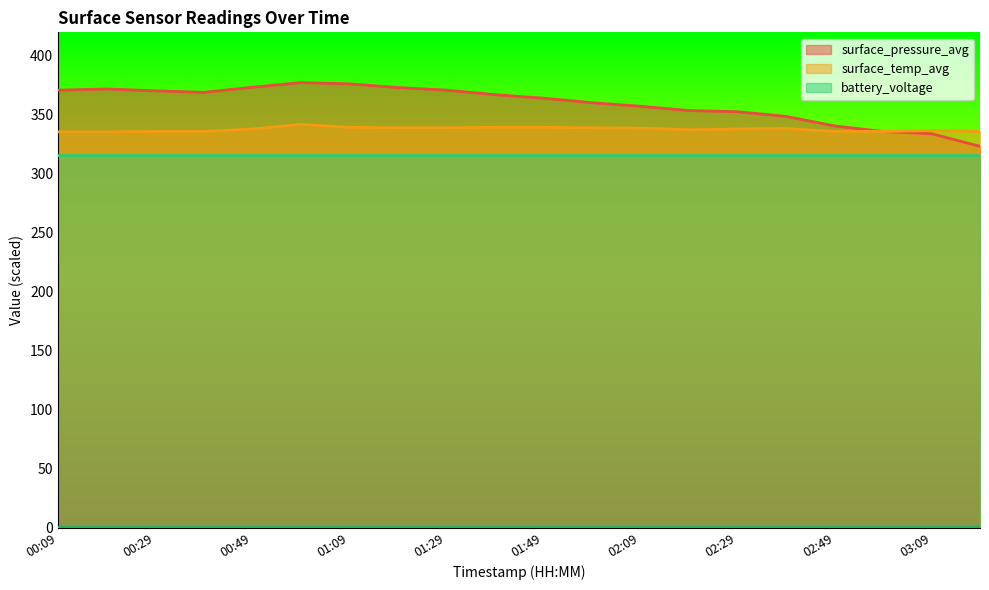

What is the maximum value shown in the chart?

377.4